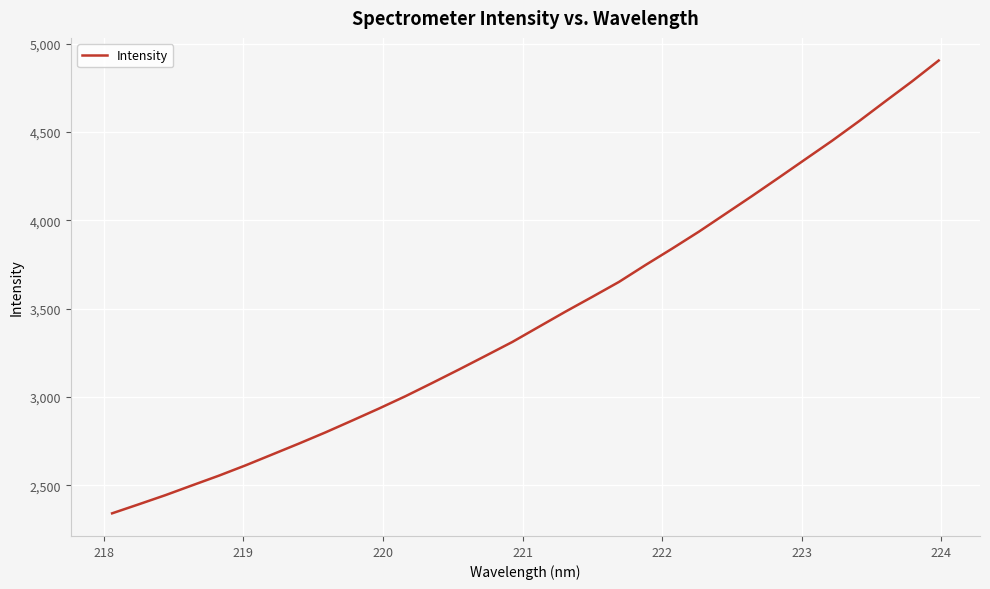

What is the smallest value displayed?

2342.2